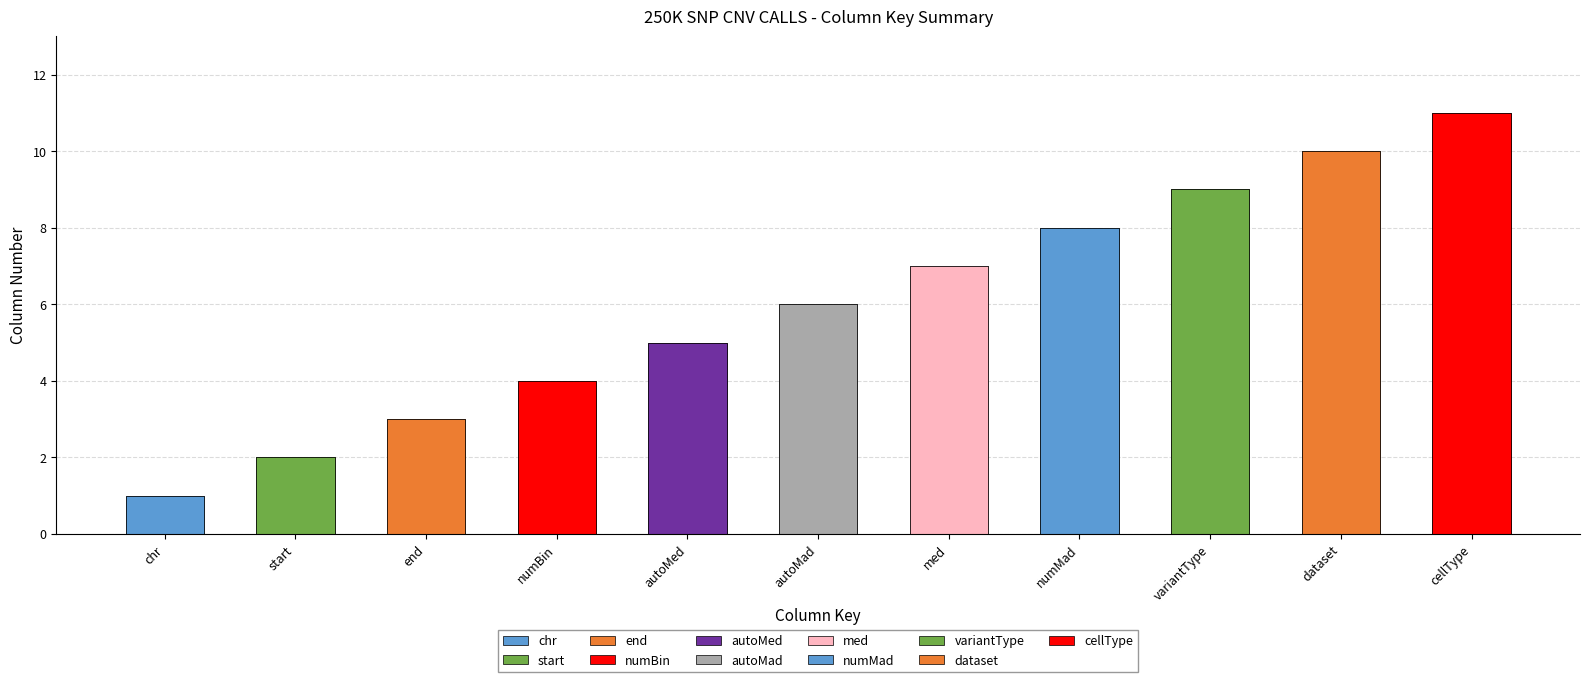

Between autoMad and cellType, which is larger?

cellType